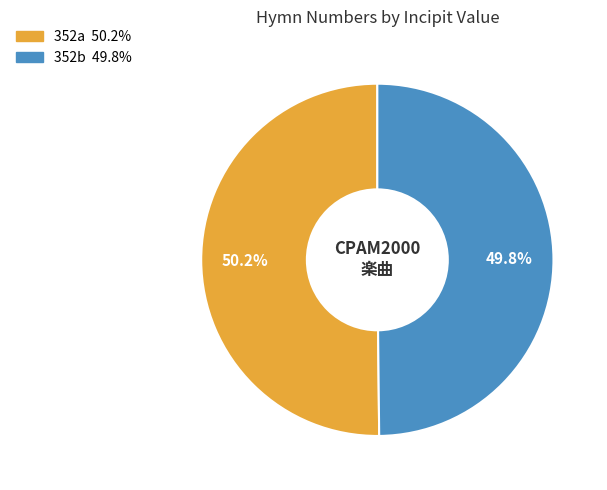

Is there any slice that represents more than half of the pie?

Yes